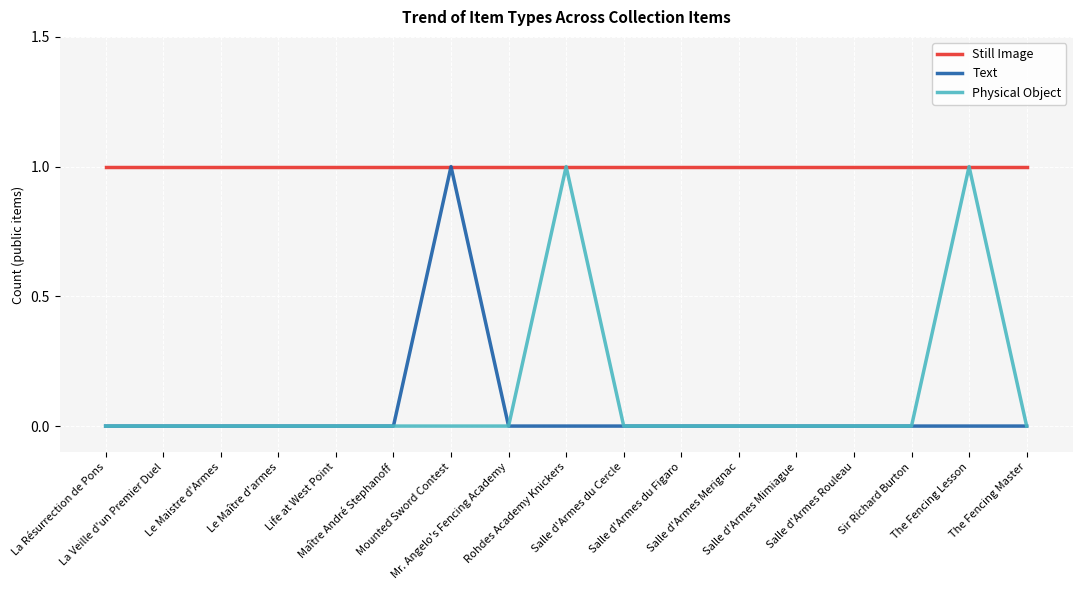

How many lines are shown in the chart?

3